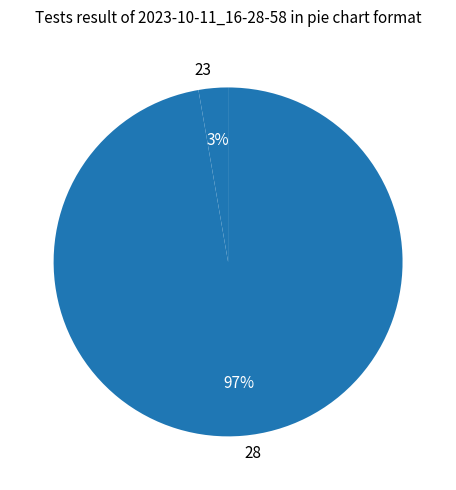

What is the largest slice in the pie chart?

28